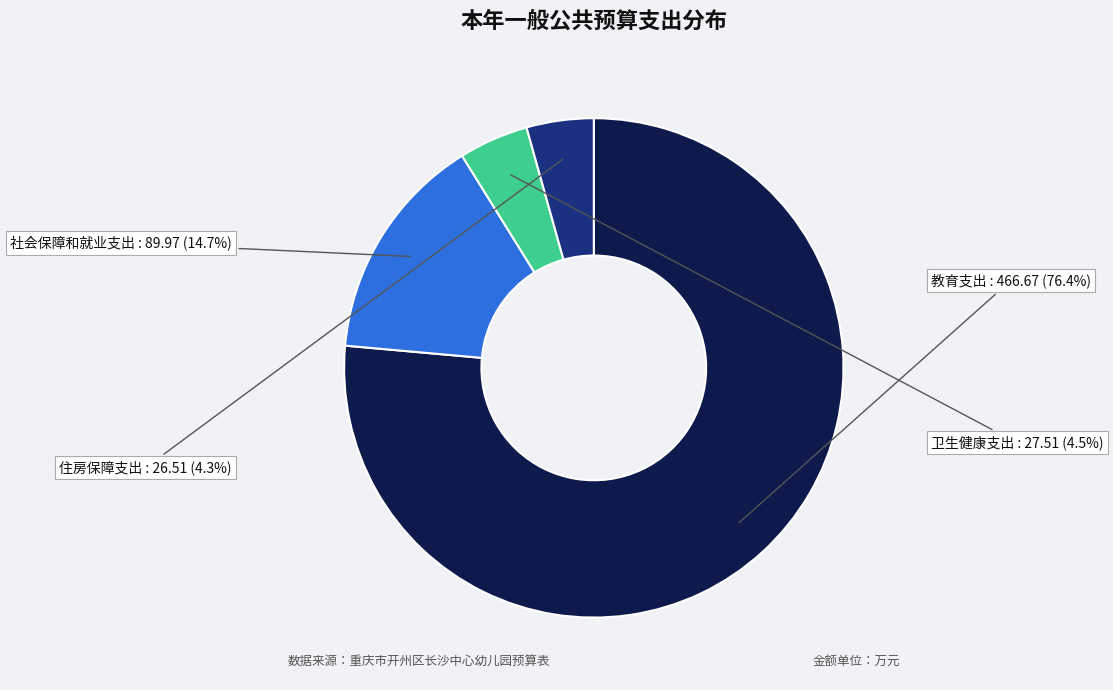

What portion of the pie excludes 社会保障和就业支出?

85.3%